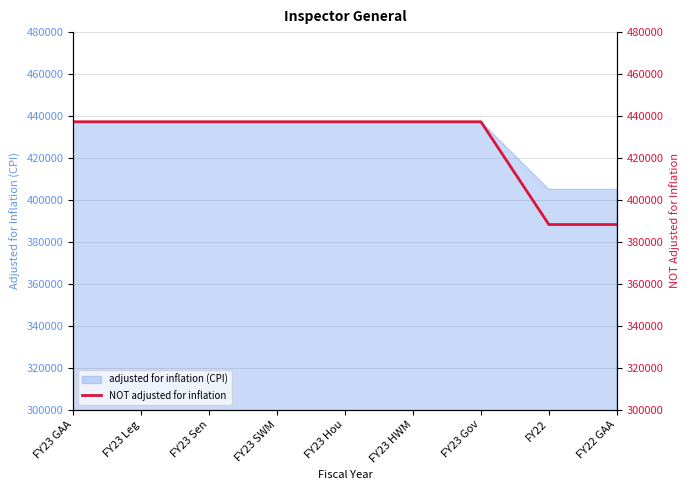

What is the average value?

426361